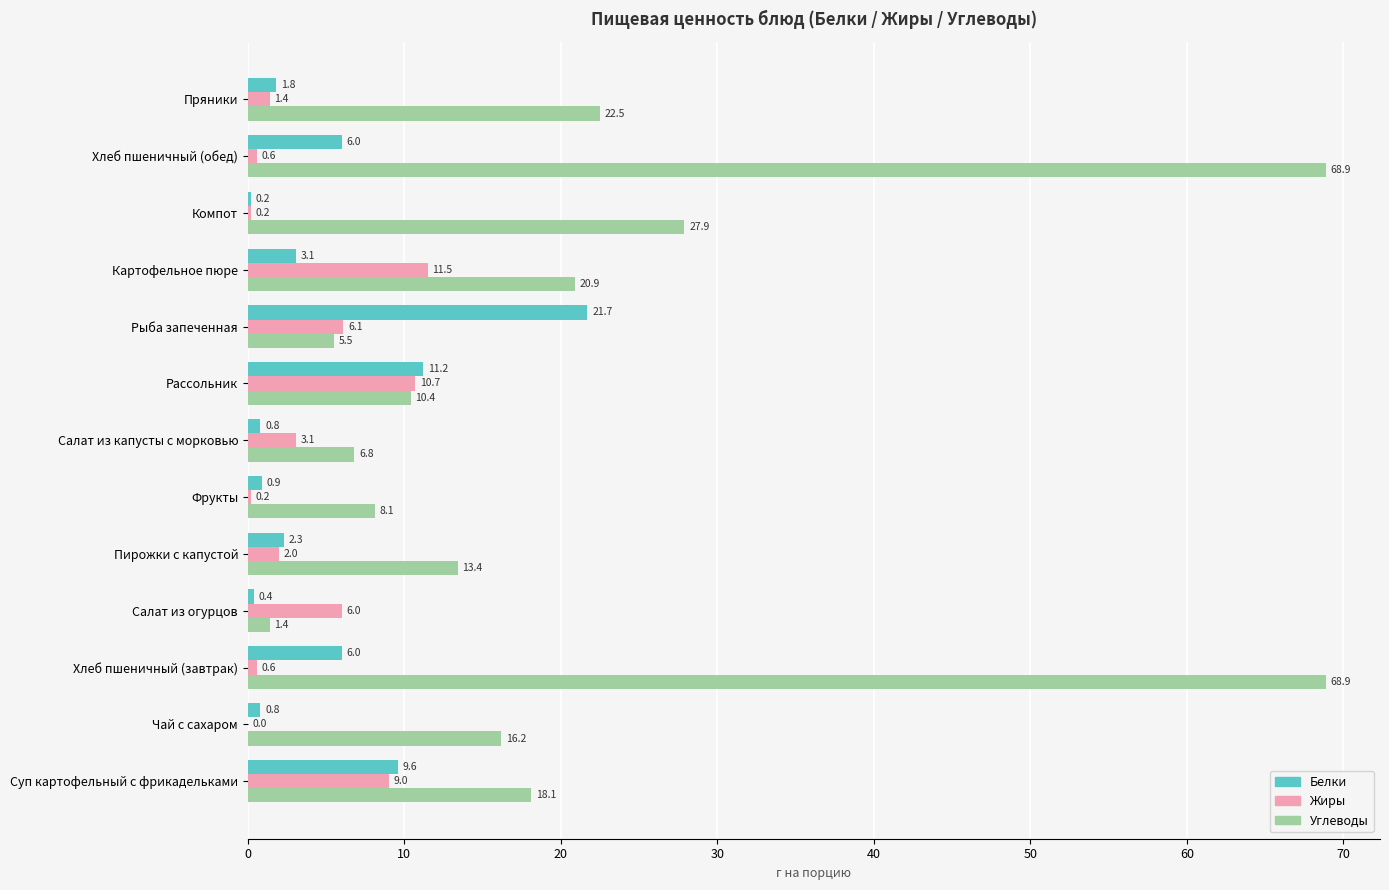

Which series has the largest total across all categories?

Углеводы